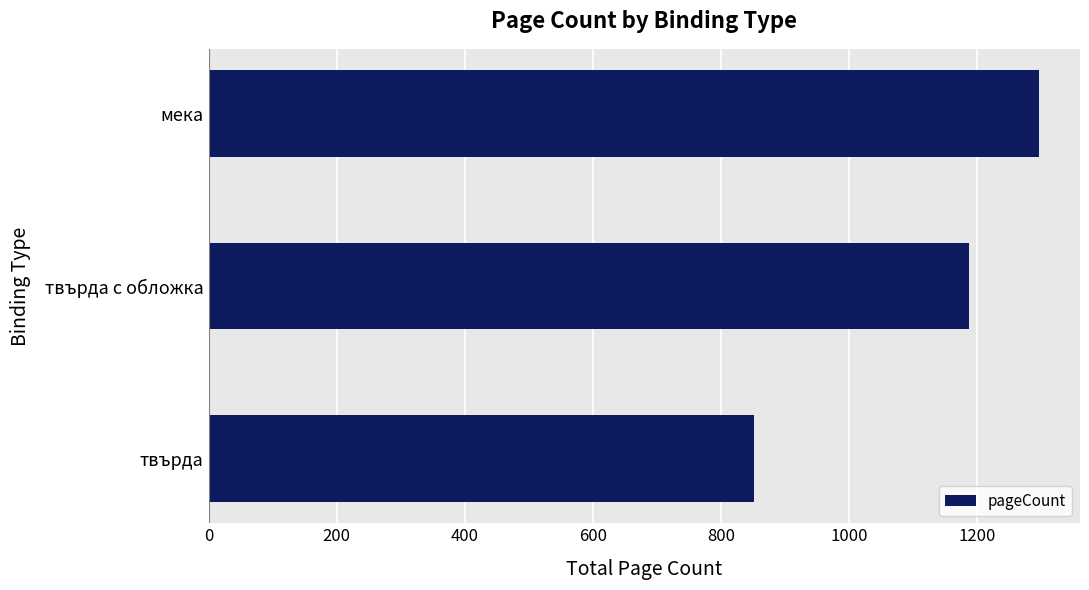

How many values are between 852 and 1296?

3